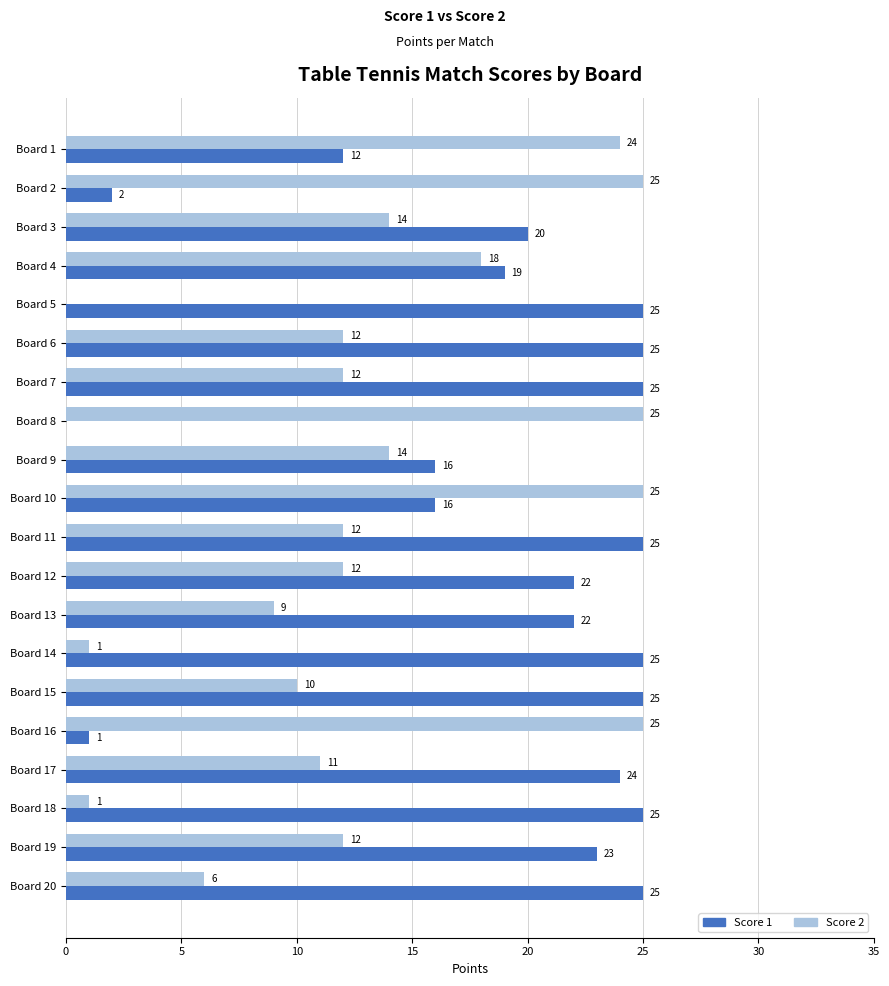

True or false: Score 2 has a value of 12 at Board 1.

False